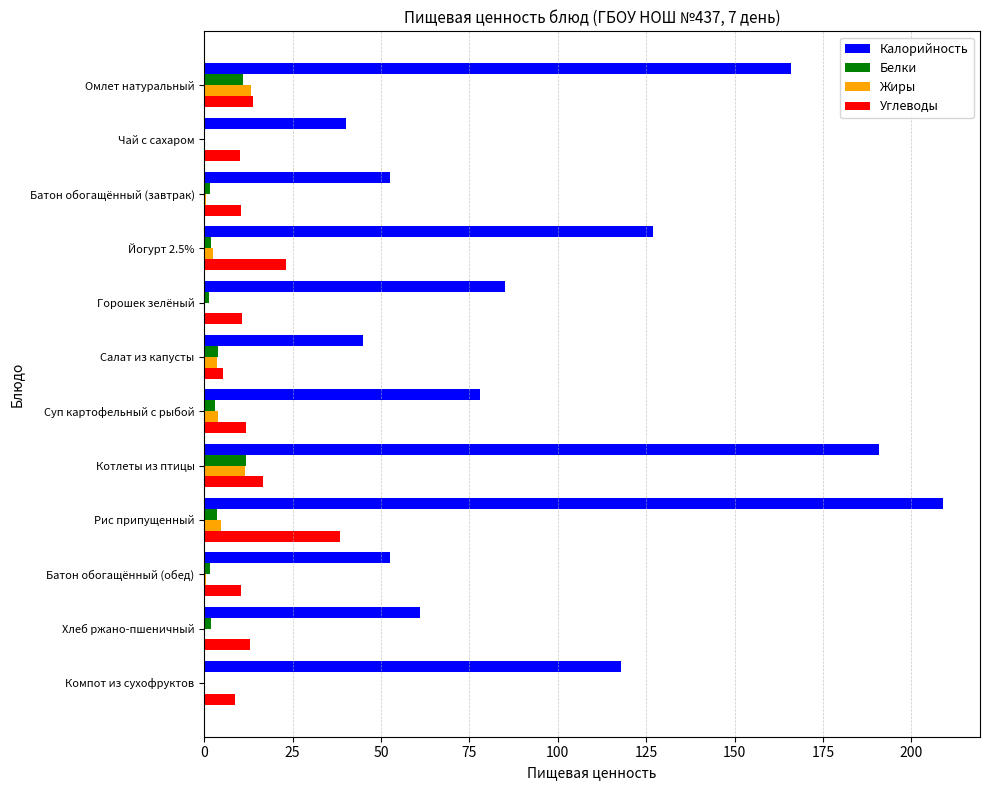

At which category is the sum across all series the highest?

Рис припущенный